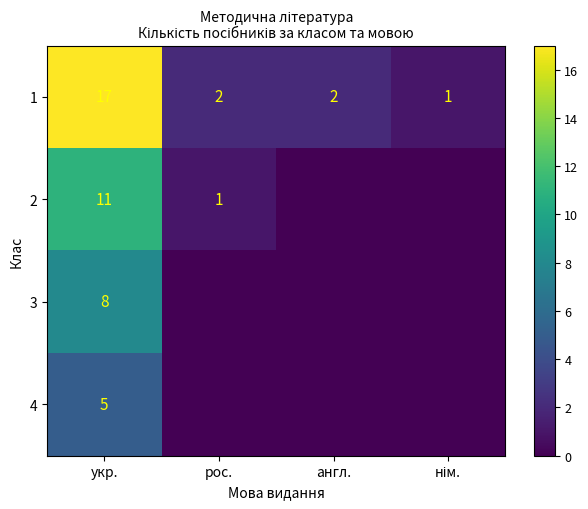

Where does the 1 series first go above 2?

укр.